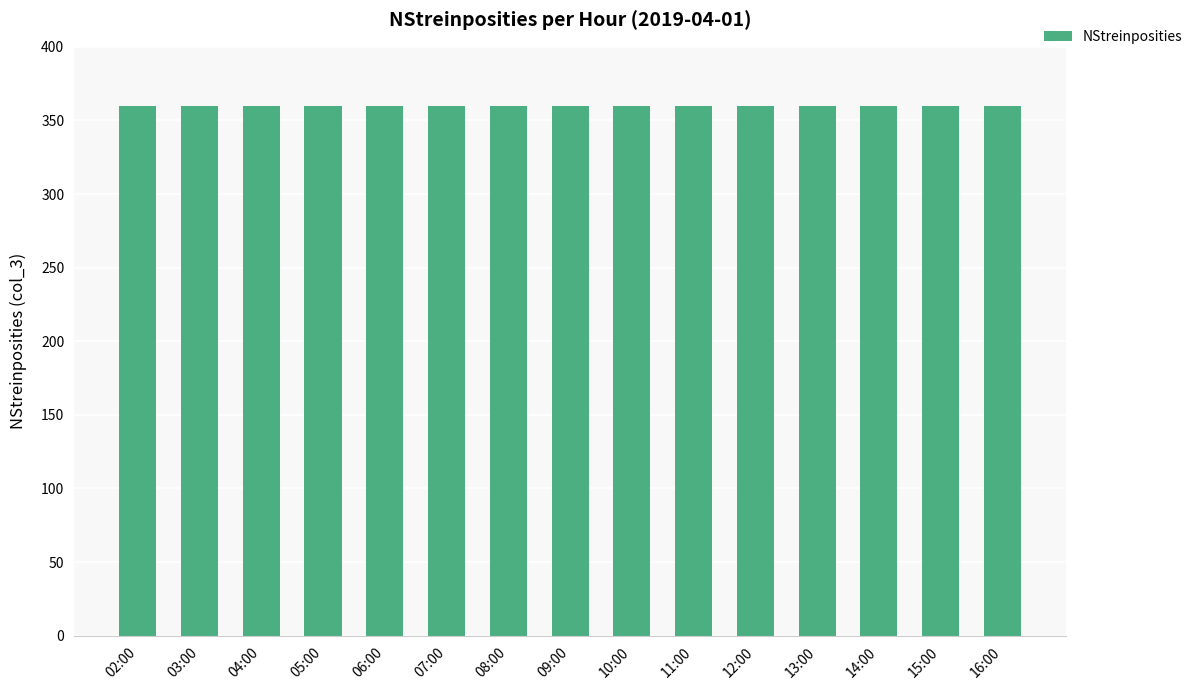

How many values are below 360?

5